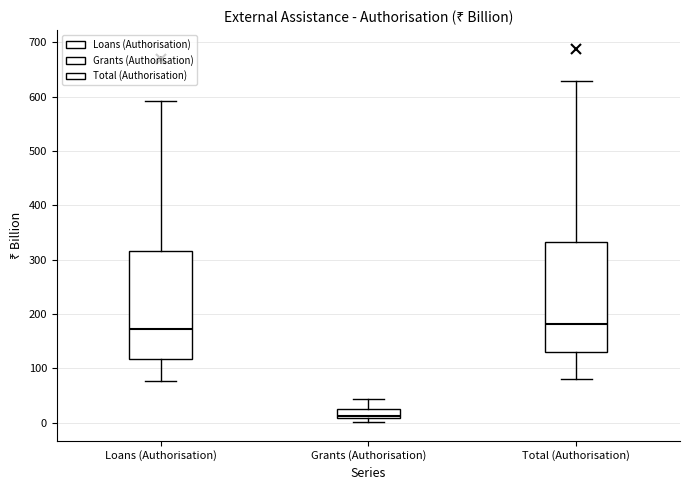

Where does the lower whisker of the box for Loans (Authorisation) end on the y-axis? The values are not printed on the chart, so give them approximately, as read against the axis.

80